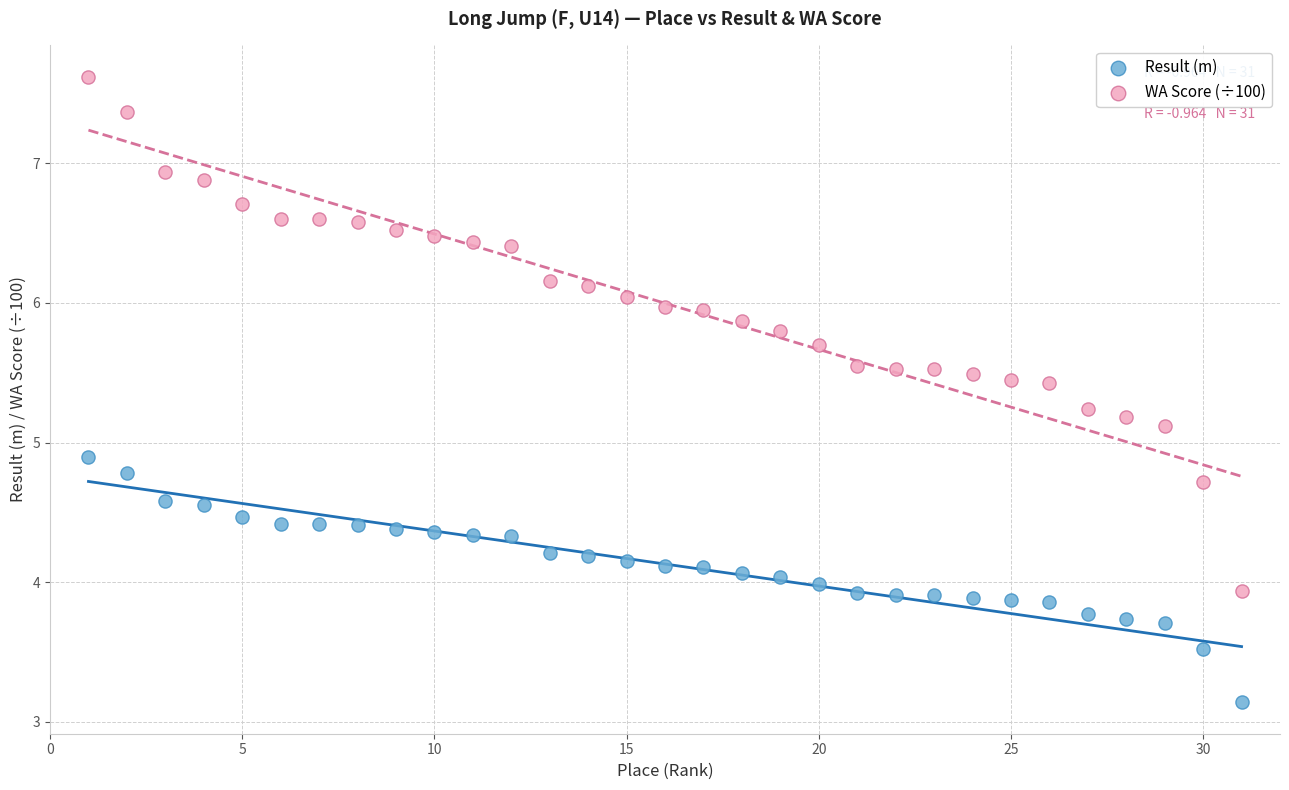

Which series reaches the maximum Y coordinate?

WA Score (÷100)